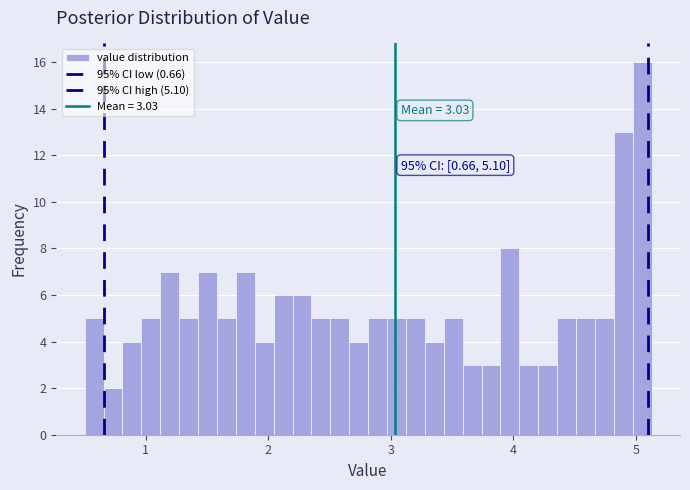

Around what value on the x-axis is the tallest bar? Give the approximate position of its centre, as read against the axis.

5.1